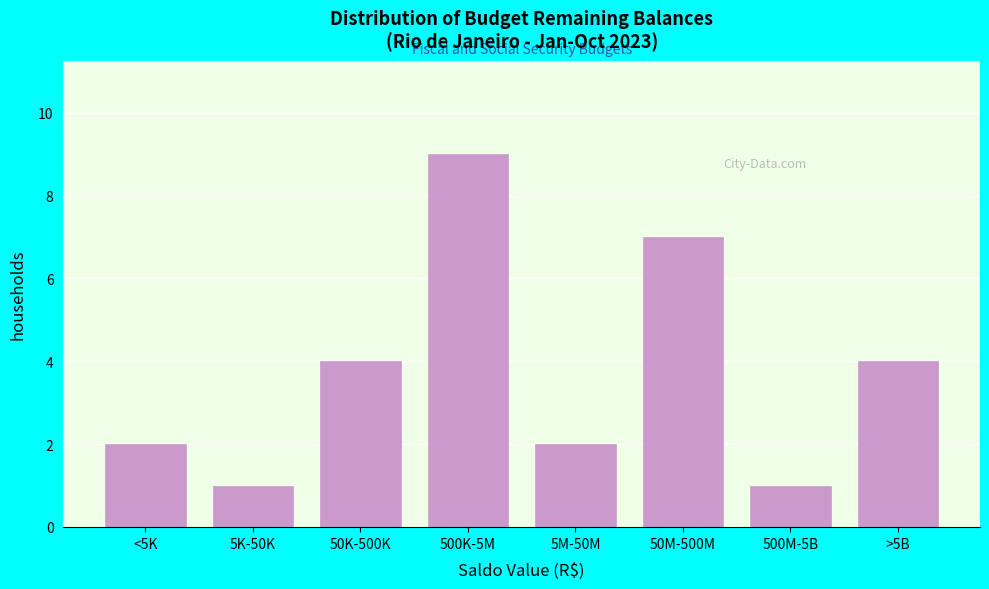

Reading left to right, extract all data points from this chart.

2	1	4	9	2	7	1	4